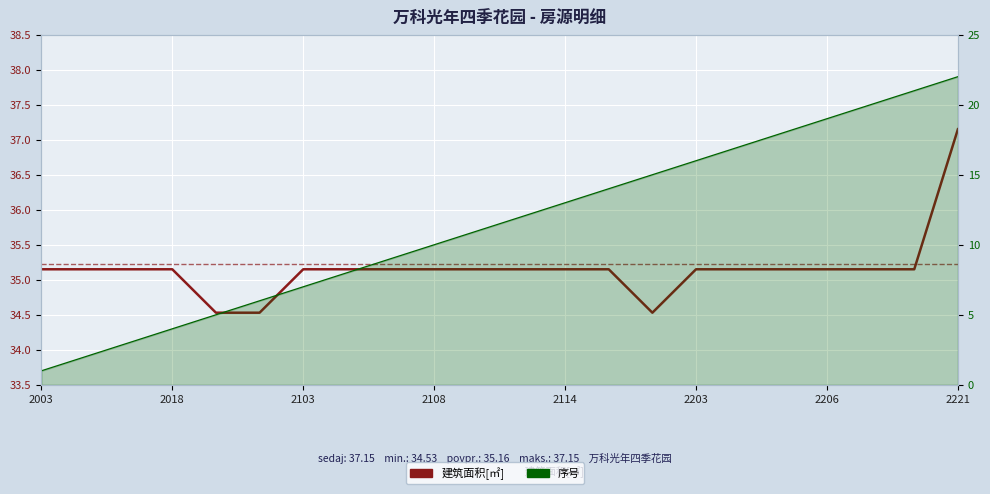

What is the sum of the 建筑面积[㎡] values at 10 and 8?

70.3